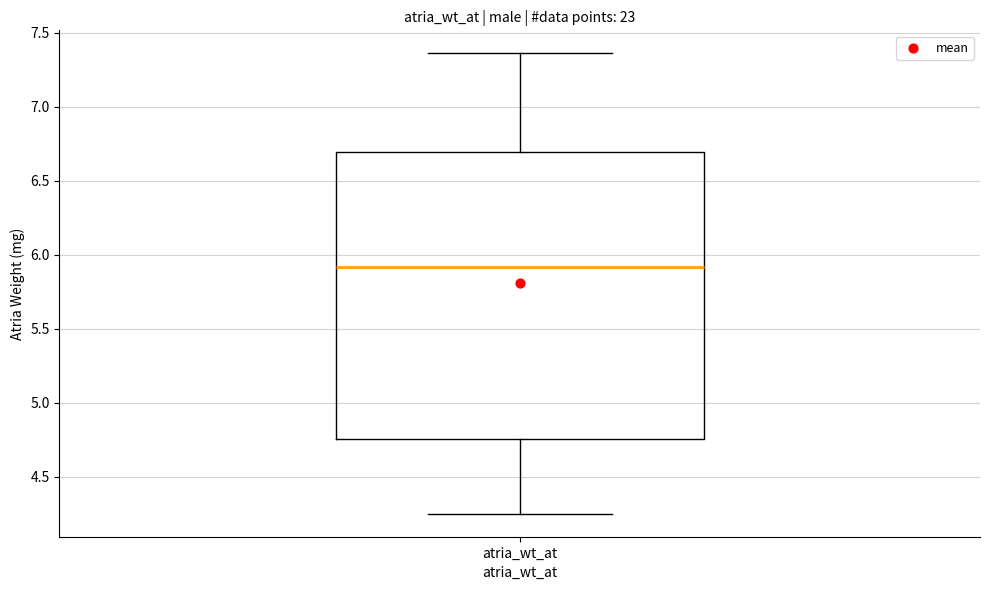

Read this box plot against the y-axis: the position of the median line, the range covered by the box, and the ends of both whiskers. The values are not printed on the chart, so give them approximately, as read against the axis.

median 5.90, box 4.75 to 6.70, whiskers 4.25 to 7.35